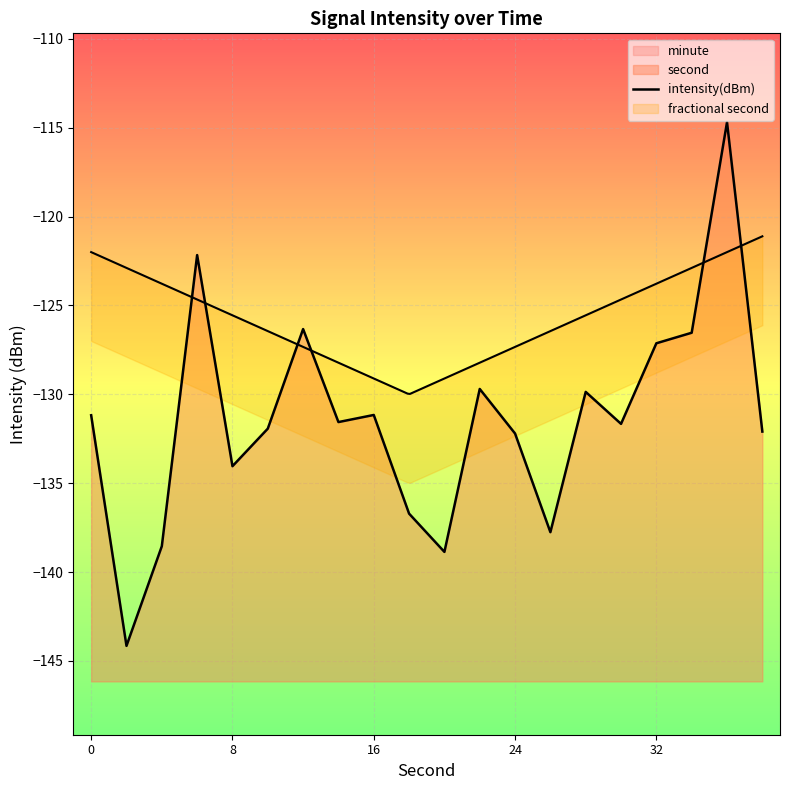

How many data points are above -131?

7